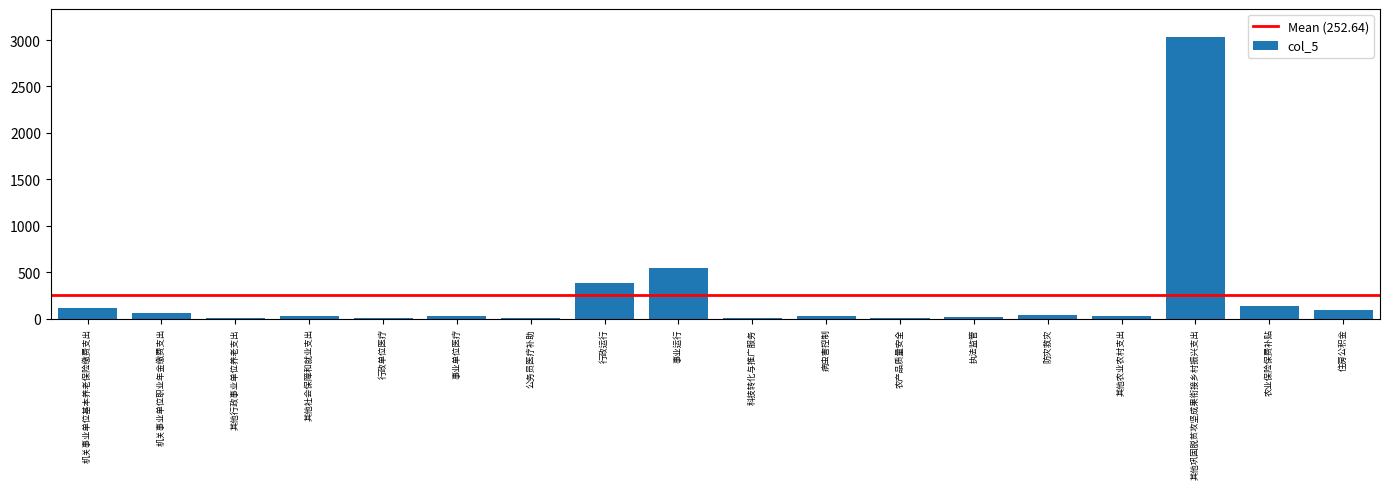

What is the maximum value shown in the chart?

3031.5